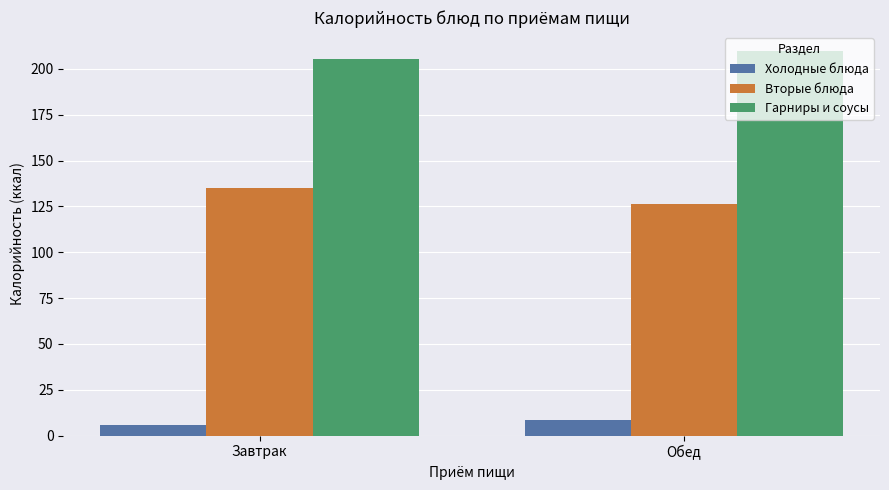

Which label corresponds to the largest value in the chart?

Обед